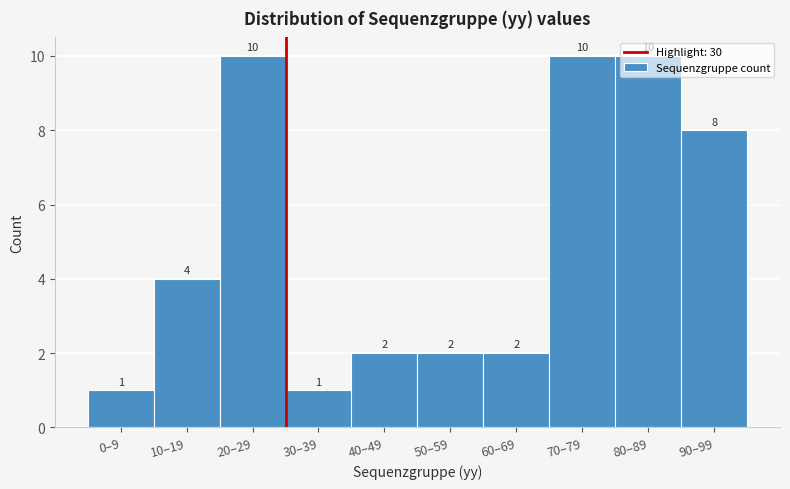

Where is the data nearest to the value 5?

10–19